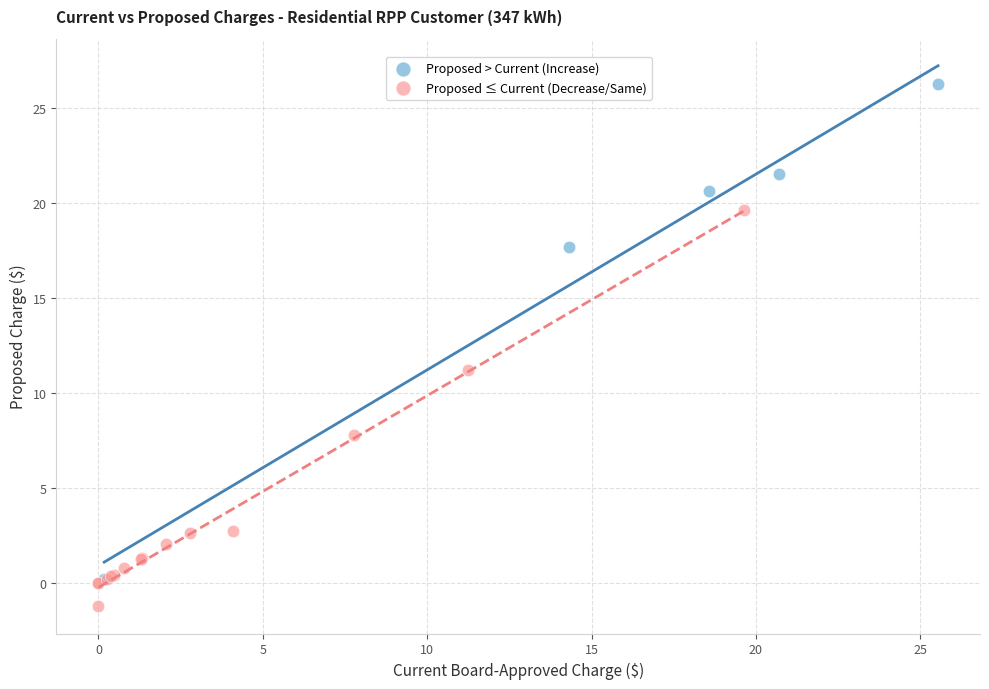

Which series reaches the minimum Y coordinate?

Proposed ≤ Current (Decrease/Same)